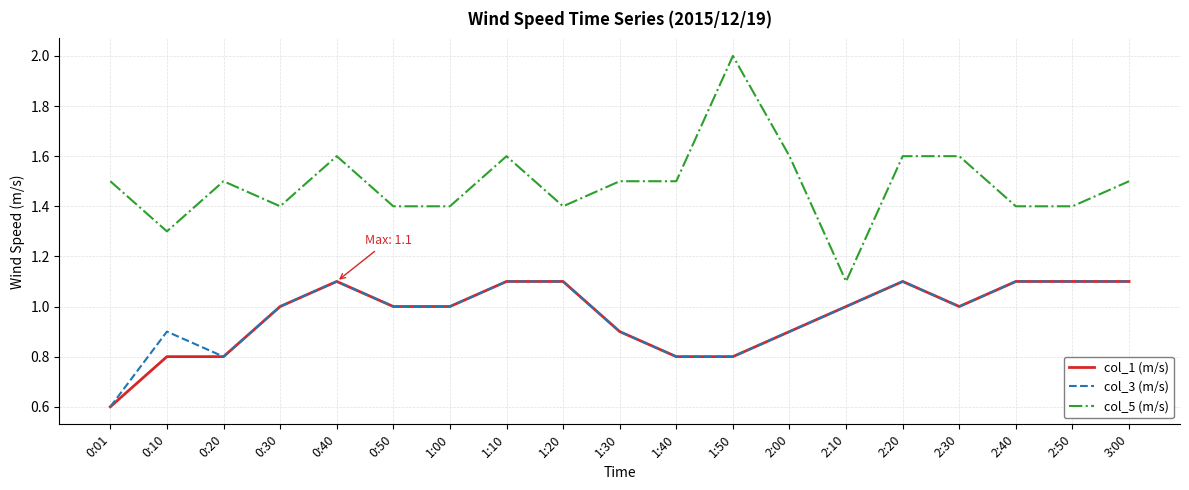

True or false: col_3 (m/s) has a value of 1.1 at 0:40.

True